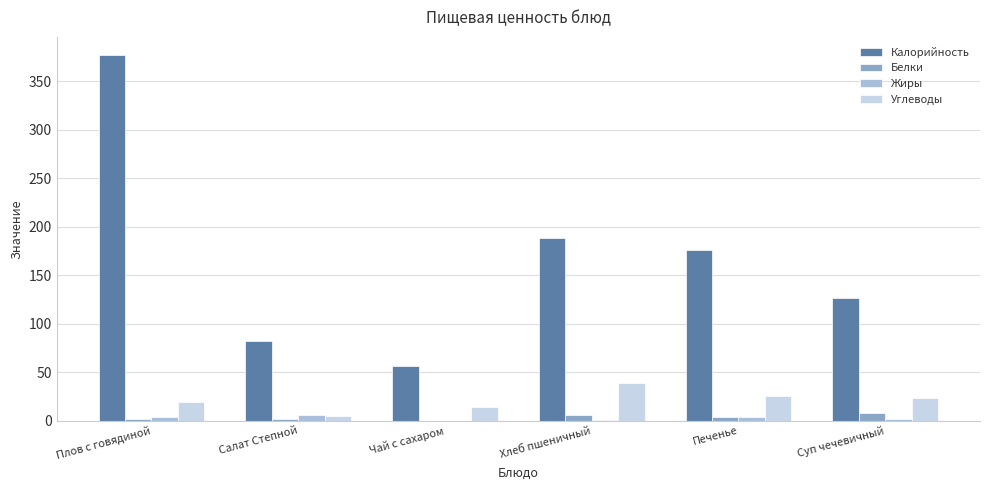

Which series changed the most between Плов с говядиной and Суп чечевичный?

Калорийность